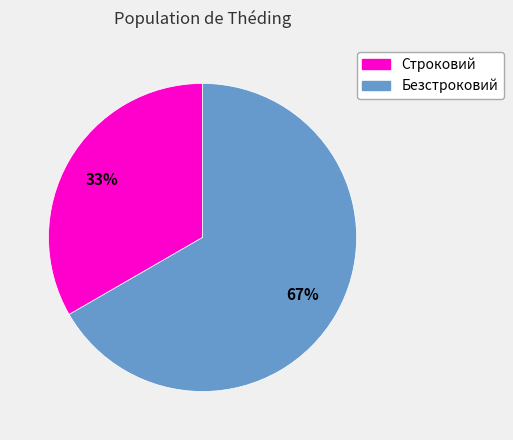

Which has a higher value, Строковий or Безстроковий?

Безстроковий